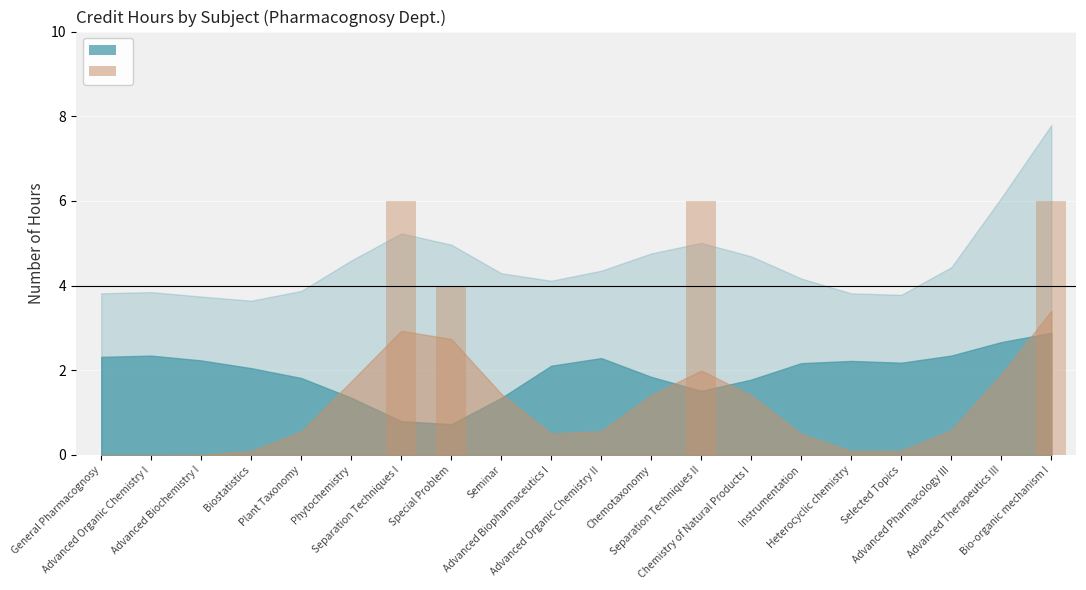

Reading left to right, list all the values displayed in this chart.

0	0	0	0	0	0	6	4	0	0	0	0	6	0	0	0	0	0	0	6